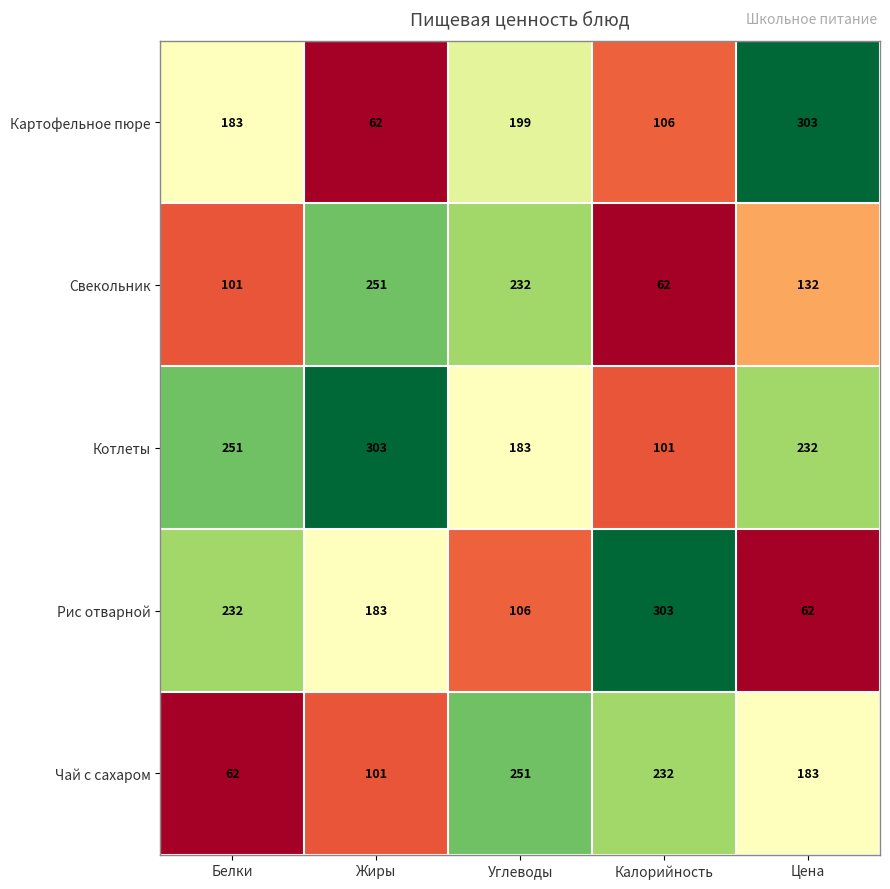

Rank the series at Калорийность from lowest to highest value.

Свекольник, Котлеты, Картофельное пюре, Чай с сахаром, Рис отварной